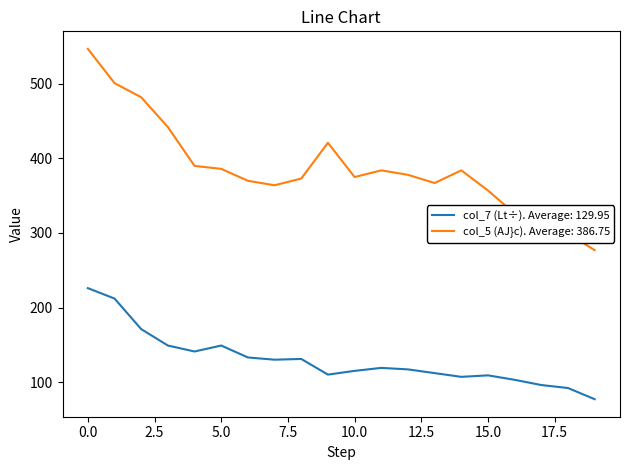

What is the maximum value shown in the chart?

547